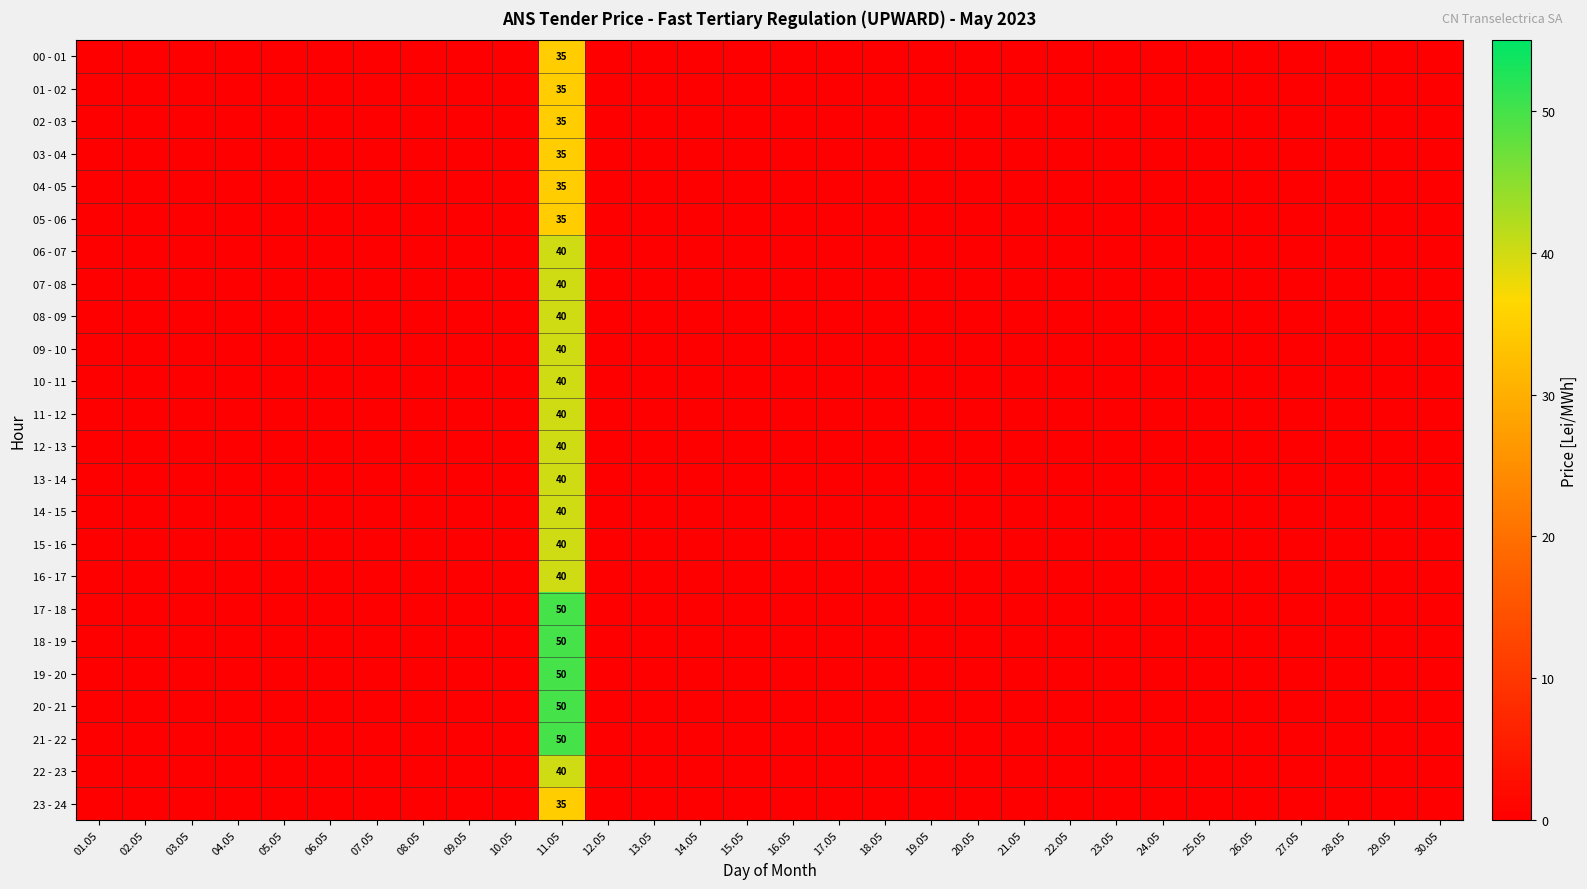

The value of 05 - 06 at 11.05 is 35. True or false?

True